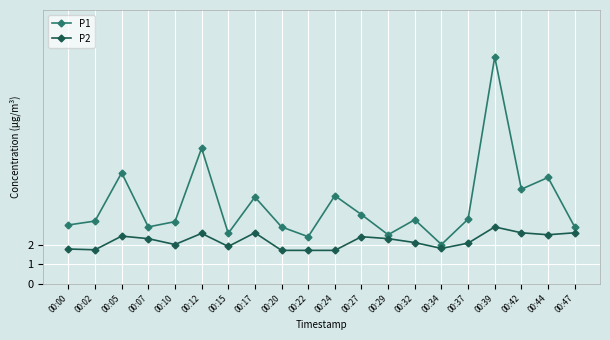

Rank the series by their average value, from lowest to highest.

P2, P1